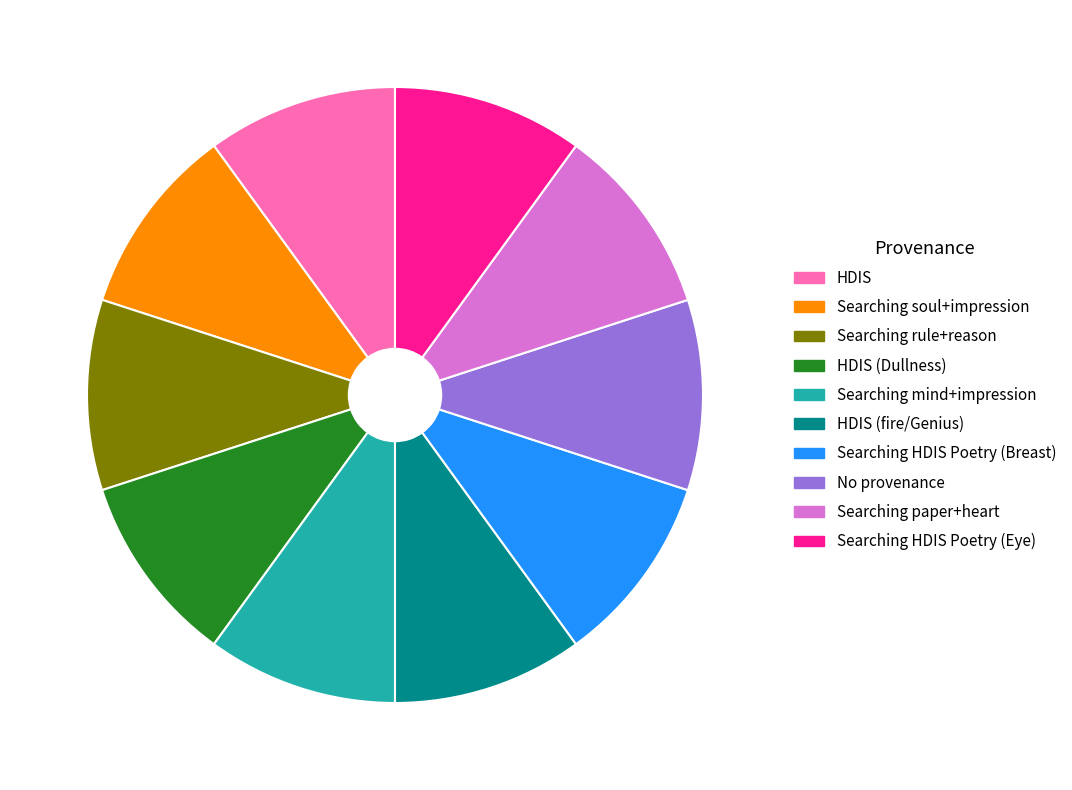

Is there any slice that represents more than half of the pie?

No